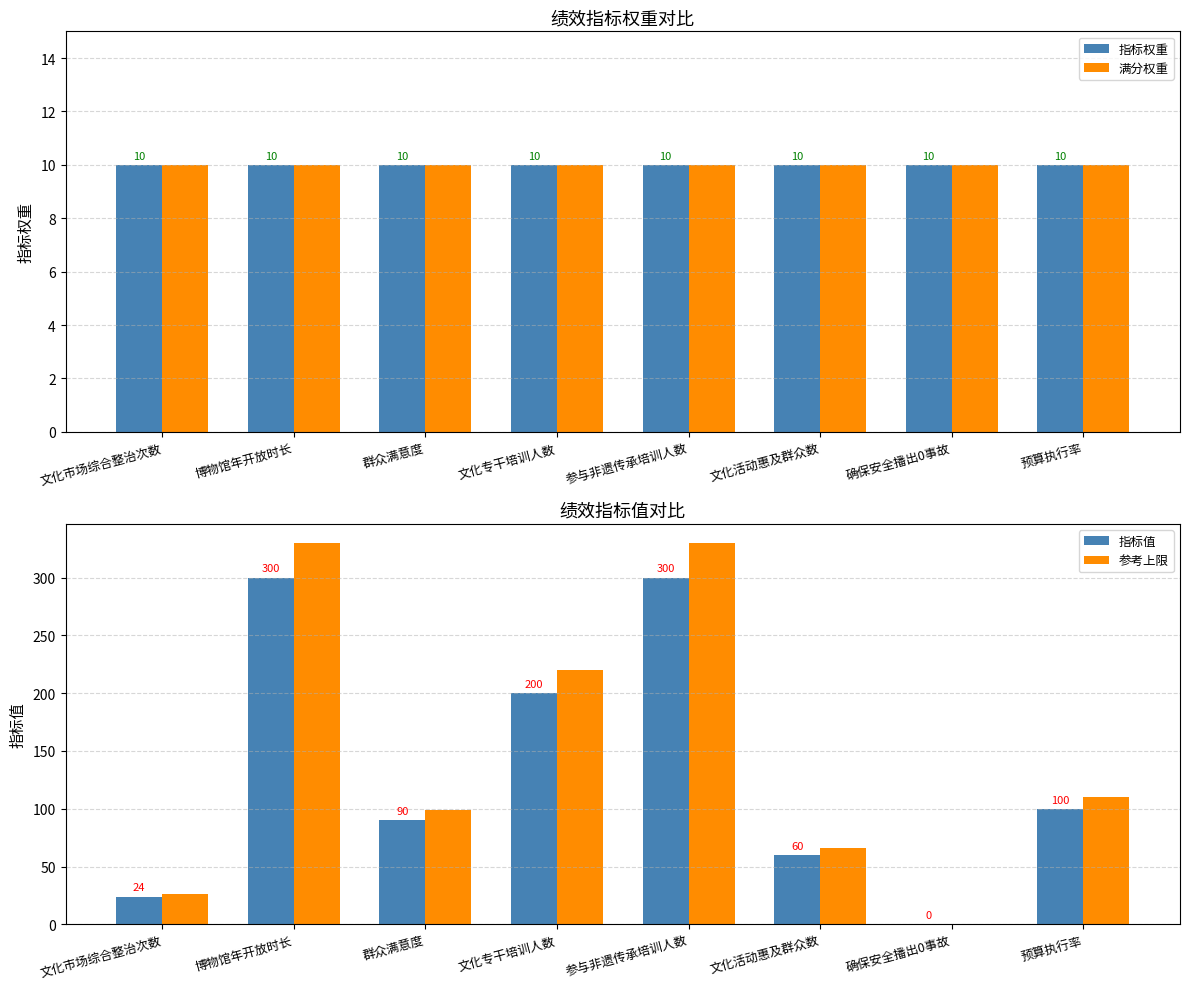

What is the value of the 指标值 bar at the 8th from the left?

100.0